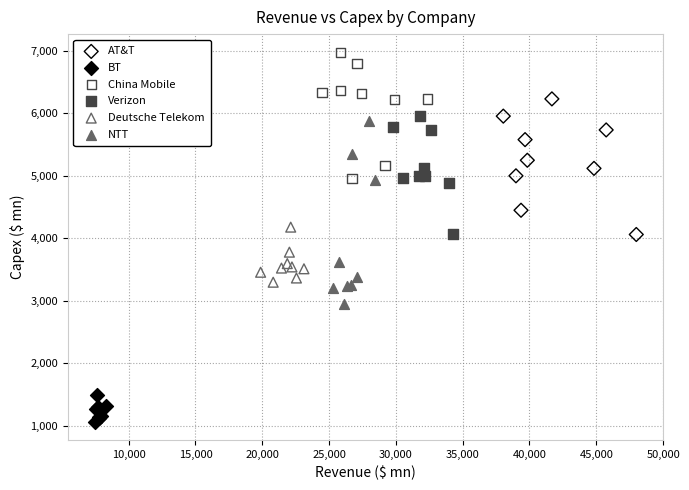

Which series reaches the maximum Y coordinate?

China Mobile